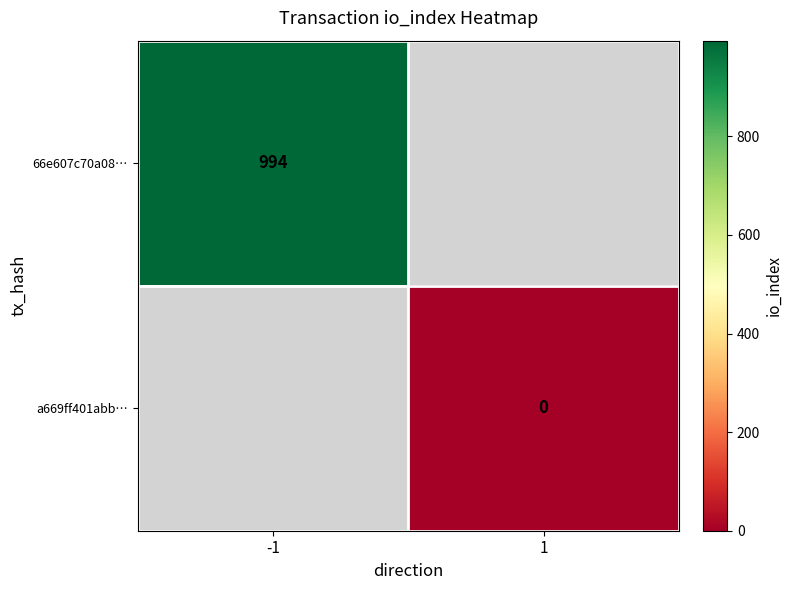

Is the value of a669ff401abb… at 1 greater than the value of 66e607c70a08… at -1?

No